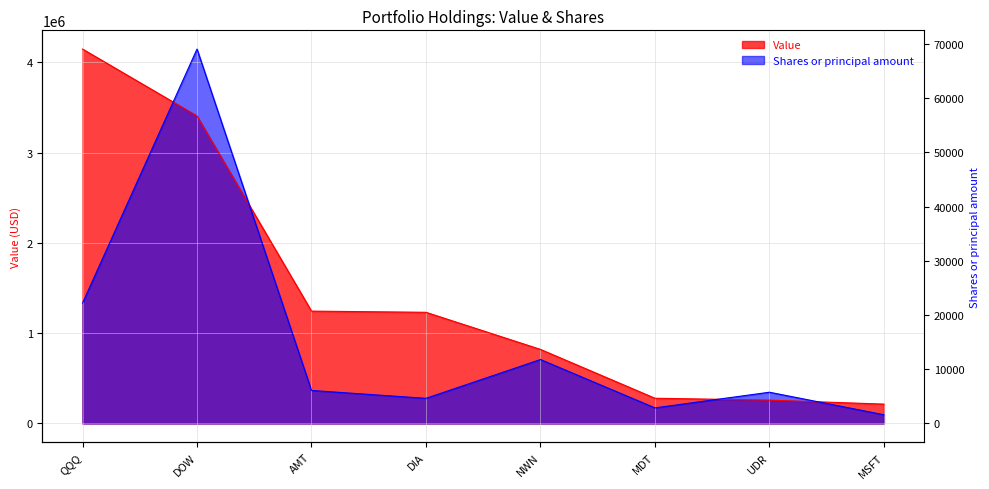

What is the label of the 4th point from the right?

NWN